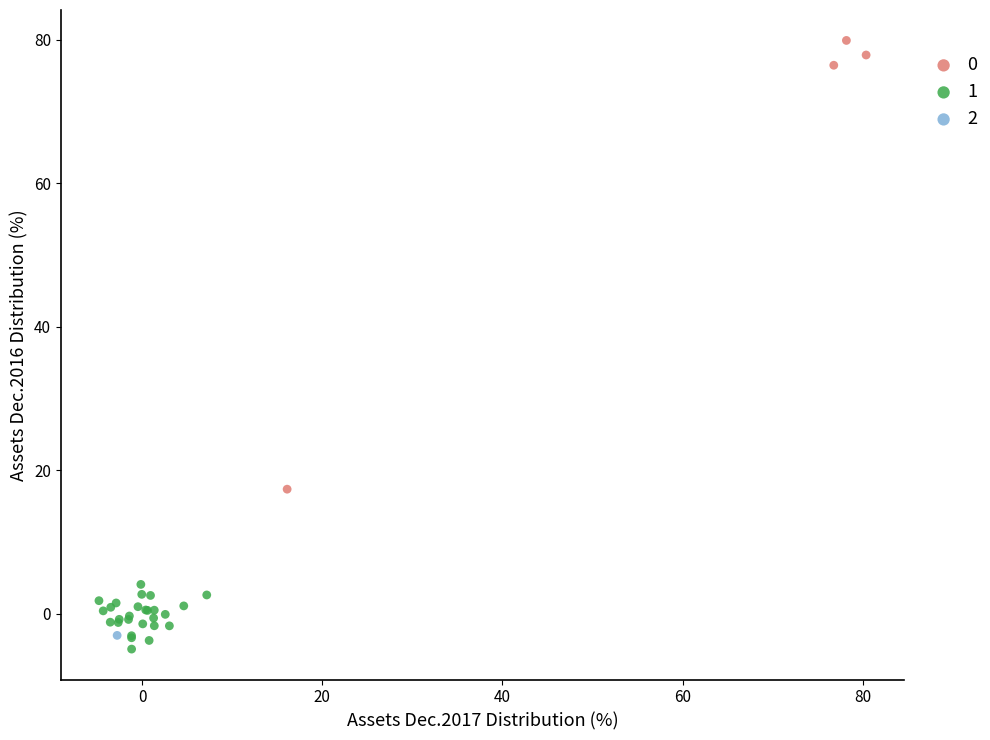

Which series reaches the minimum Y coordinate?

1